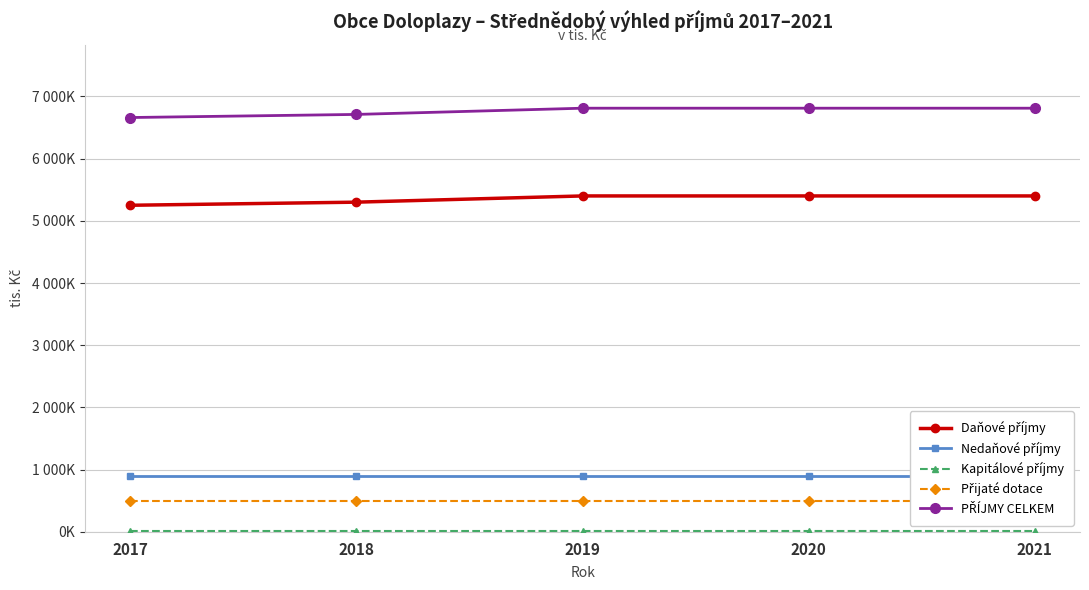

True or false: Kapitálové příjmy has a value of 10 at 2017.

True